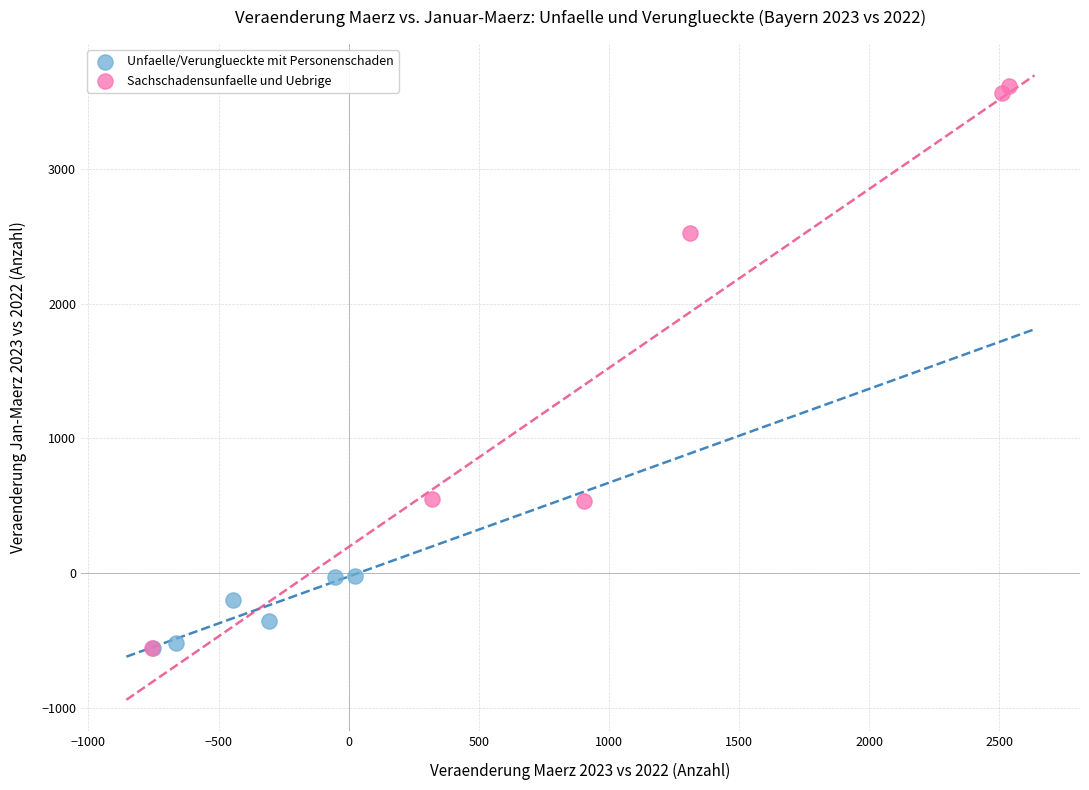

Which series has the widest spread of Y values?

Sachschadensunfaelle und Uebrige